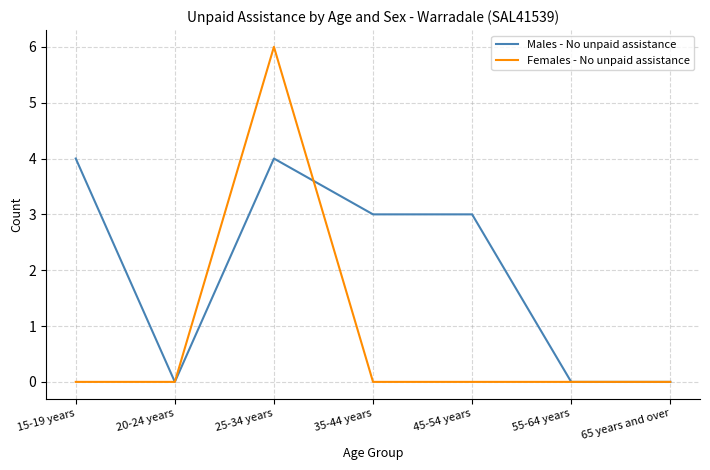

Reading left to right, list all the values displayed in this chart.

Males - No unpaid assistance: 15-19 years=4	20-24 years=0	25-34 years=4	35-44 years=3	45-54 years=3	55-64 years=0	65 years and over=0
Females - No unpaid assistance: 15-19 years=0	20-24 years=0	25-34 years=6	35-44 years=0	45-54 years=0	55-64 years=0	65 years and over=0